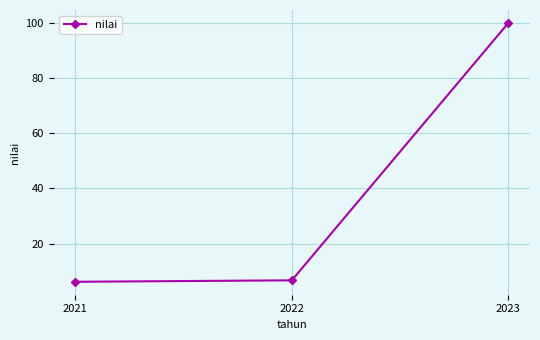

What value does the data have at 2023?

100.0